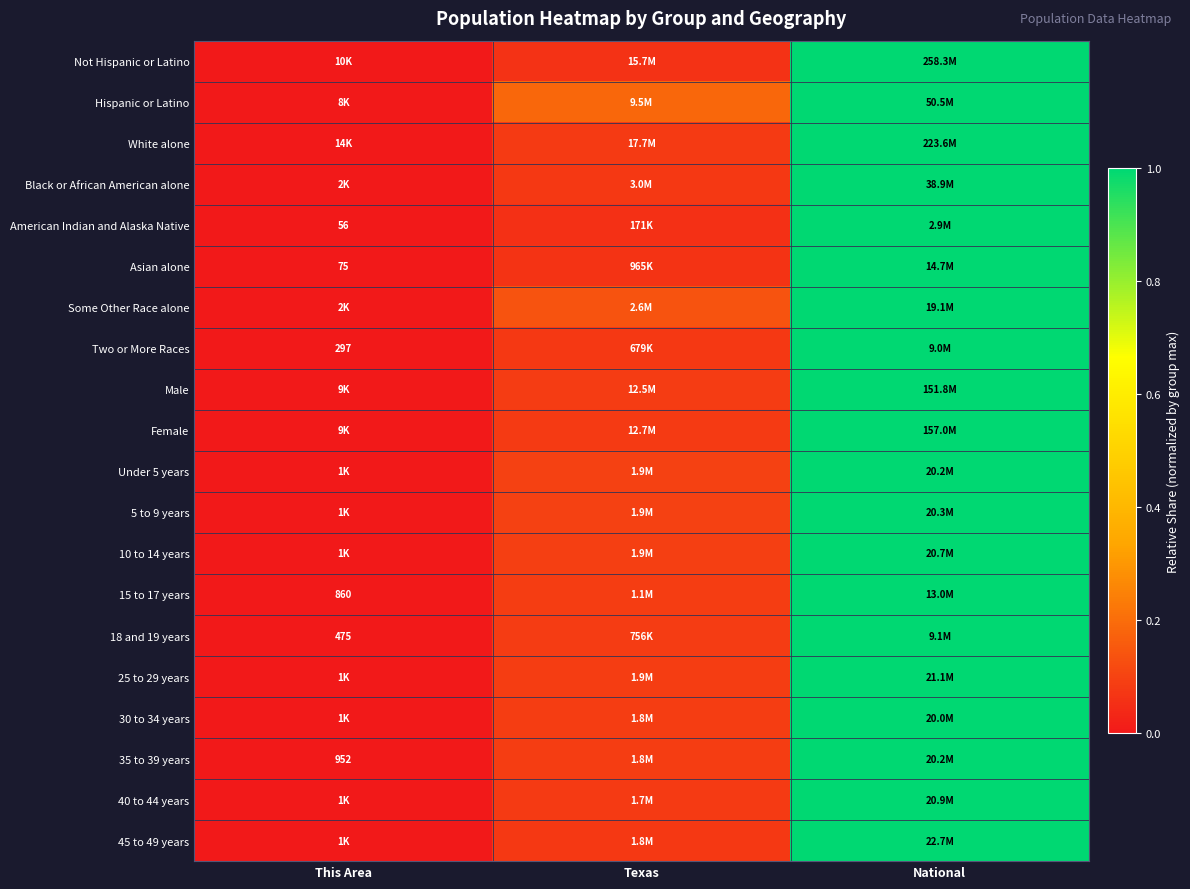

Is it true that 40 to 44 years equals 1.0 at National?

True